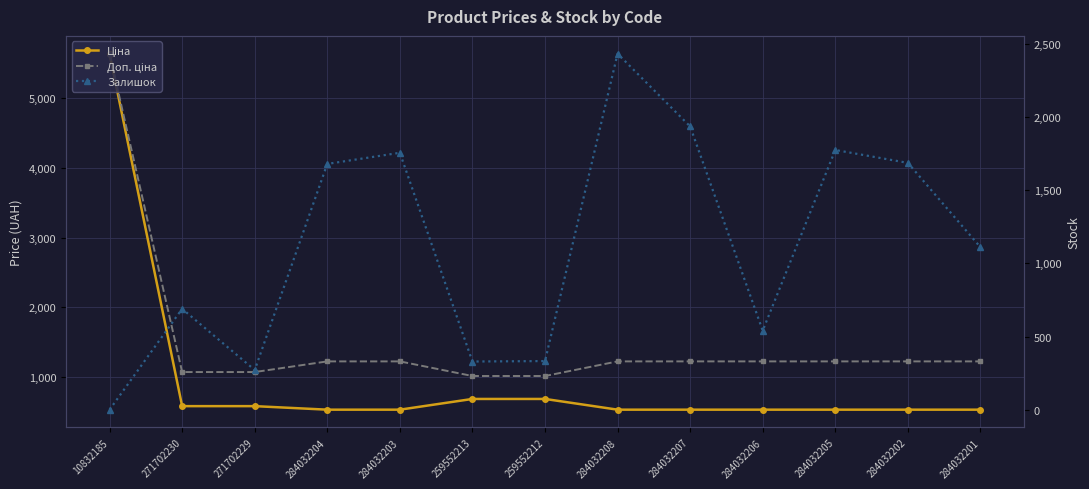

Which category has the lowest value in the Доп. ціна series?

259552213